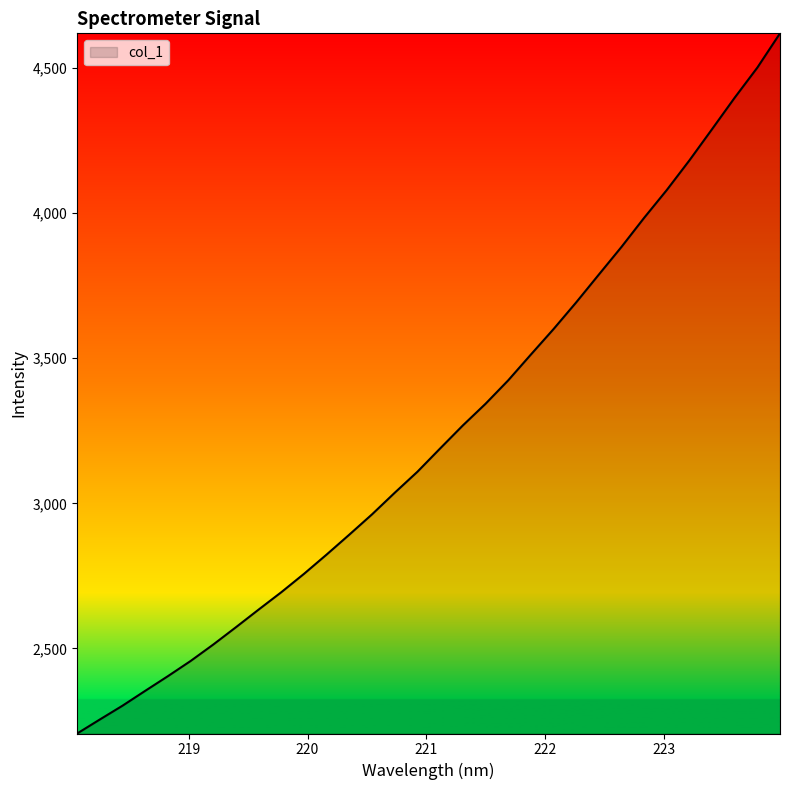

Does the chart have visible grid lines?

No